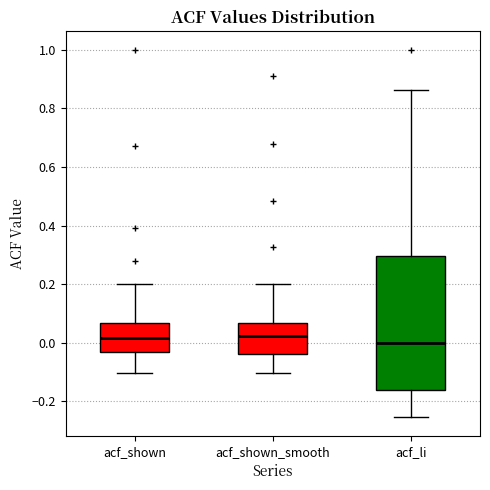

Reading left to right, read every box against the y-axis: the position of its median line, the range the box covers, and the ends of its whiskers. The values are not printed on the chart, so give them approximately, as read against the axis.

acf_shown: median 0.02, box -0.04 to 0.06, whiskers -0.10 to 0.20
acf_shown_smooth: median 0.02, box -0.04 to 0.06, whiskers -0.10 to 0.20
acf_li: median 0.00, box -0.16 to 0.30, whiskers -0.26 to 0.86